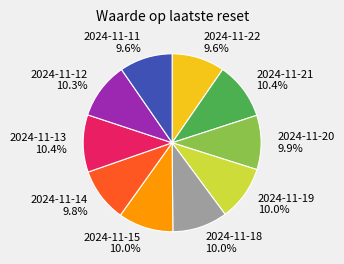

Does any single category account for the majority?

No